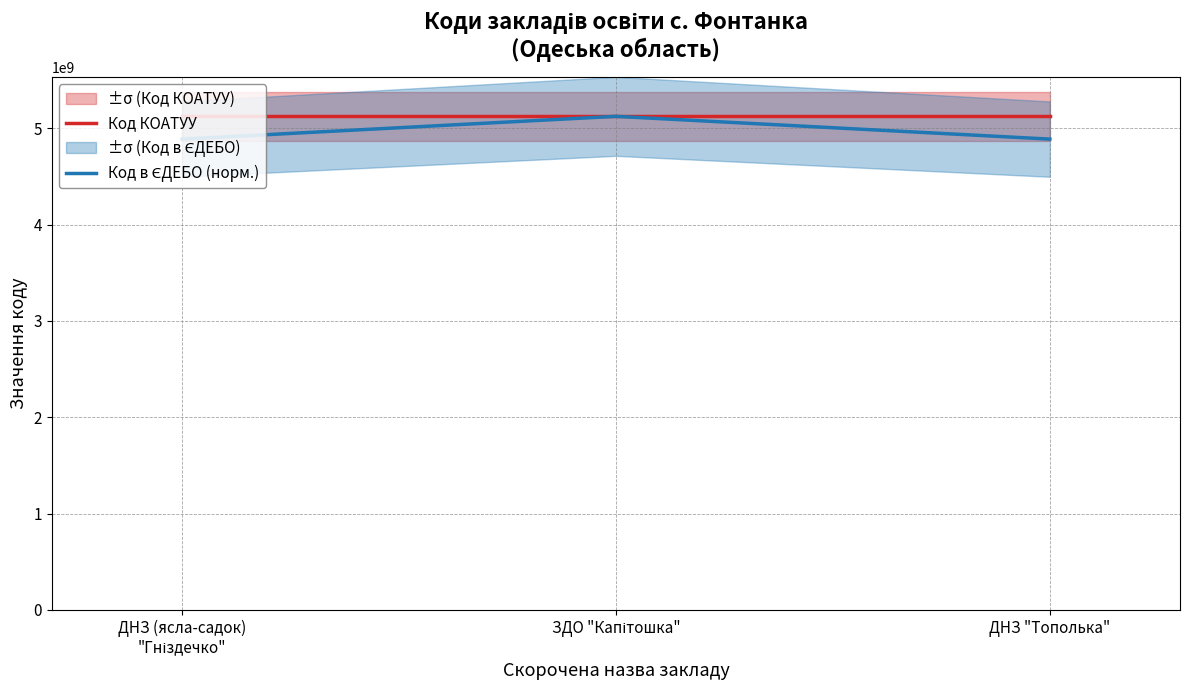

Reading left to right, extract all data points from this chart.

Код КОАТУУ: ДНЗ (ясла-садок)
"Гніздечко"=5122786401.0	ЗДО "Капітошка"=5122786401.0	ДНЗ "Тополька"=5122786401.0
Код в ЄДЕБО (норм.): ДНЗ (ясла-садок)
"Гніздечко"=4886449251.6	ЗДО "Капітошка"=5122786401.0	ДНЗ "Тополька"=4886478544.8